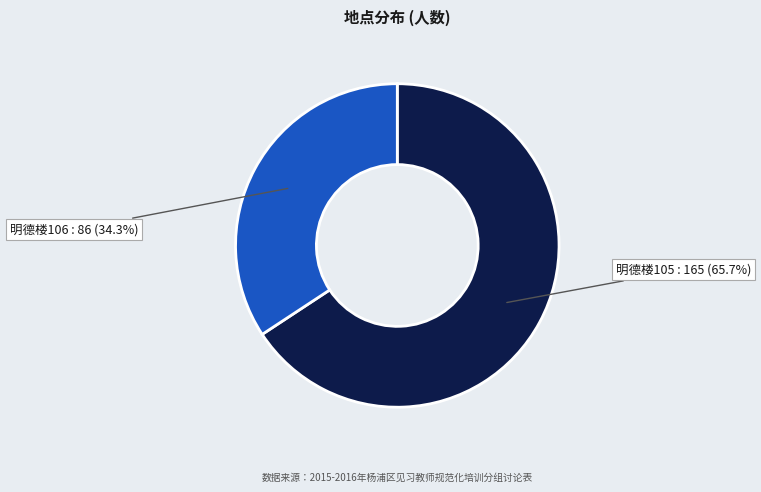

Is there a majority slice in this chart?

Yes